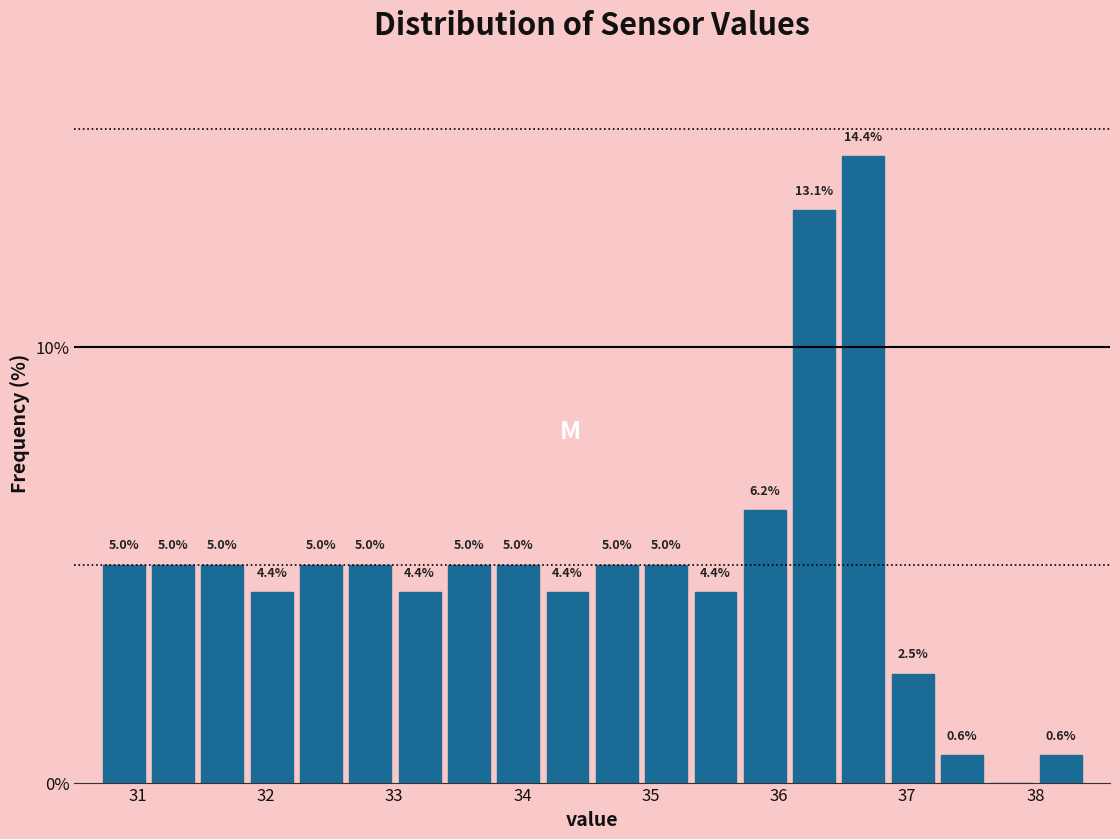

Around what value on the x-axis is the tallest bar? Give the approximate position of its centre, as read against the axis.

36.7